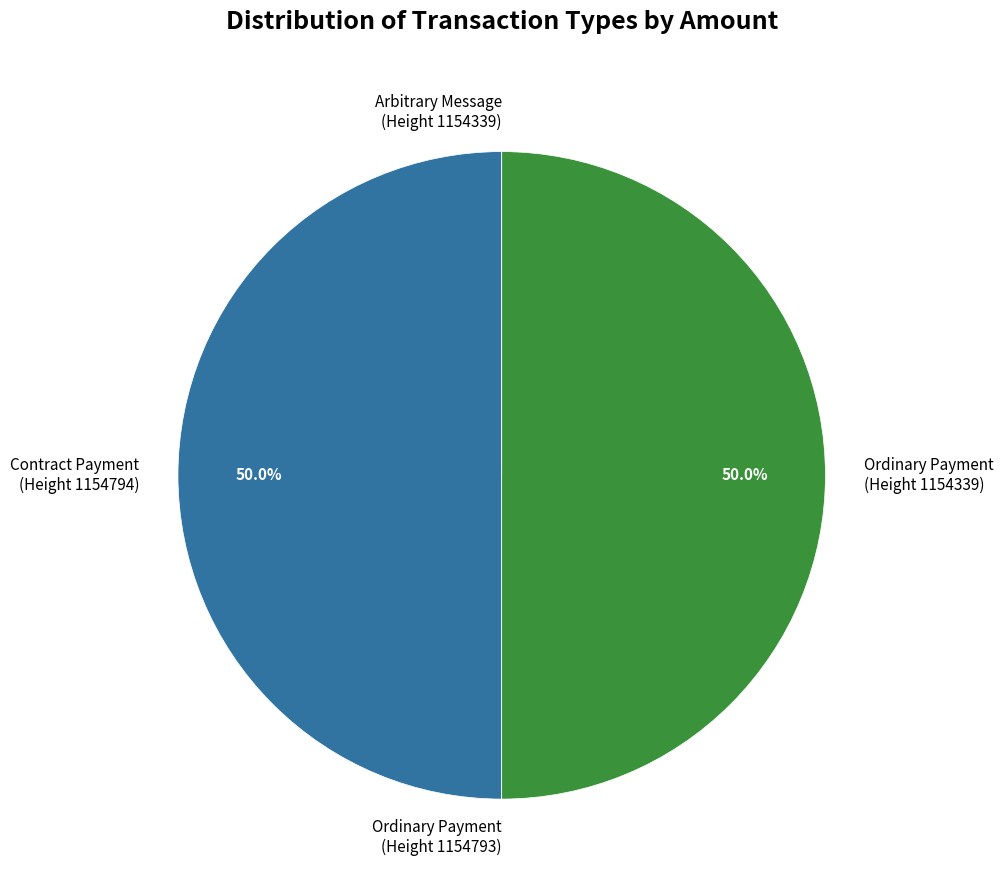

To the nearest percent, what is the difference between the largest and smallest slice percentages?

50%